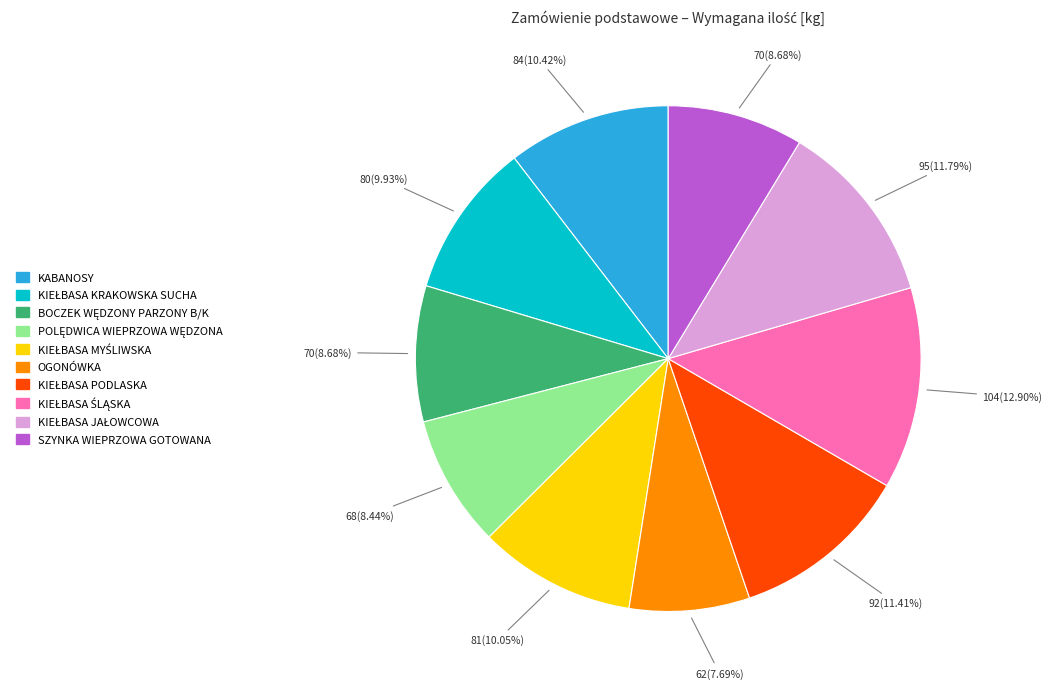

How many segments does this pie chart have?

10